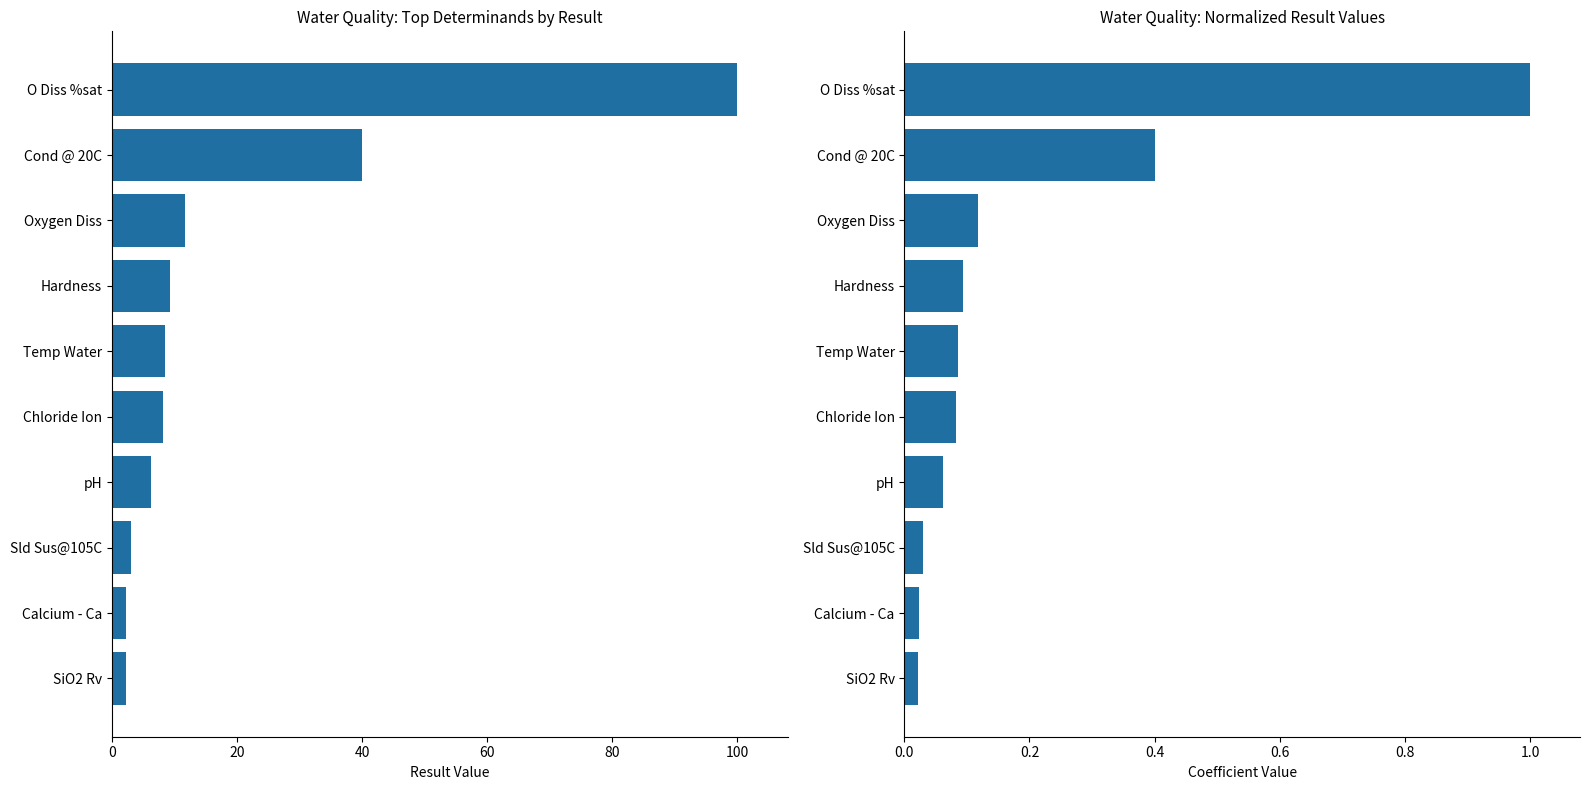

What value does the normalized result series have at O Diss %sat?

1.0